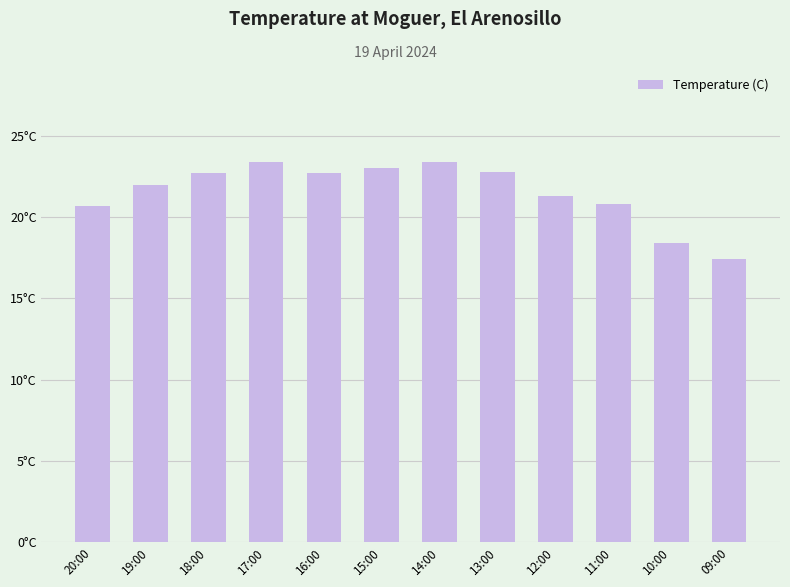

At which label does the data first exceed 22?

18:00